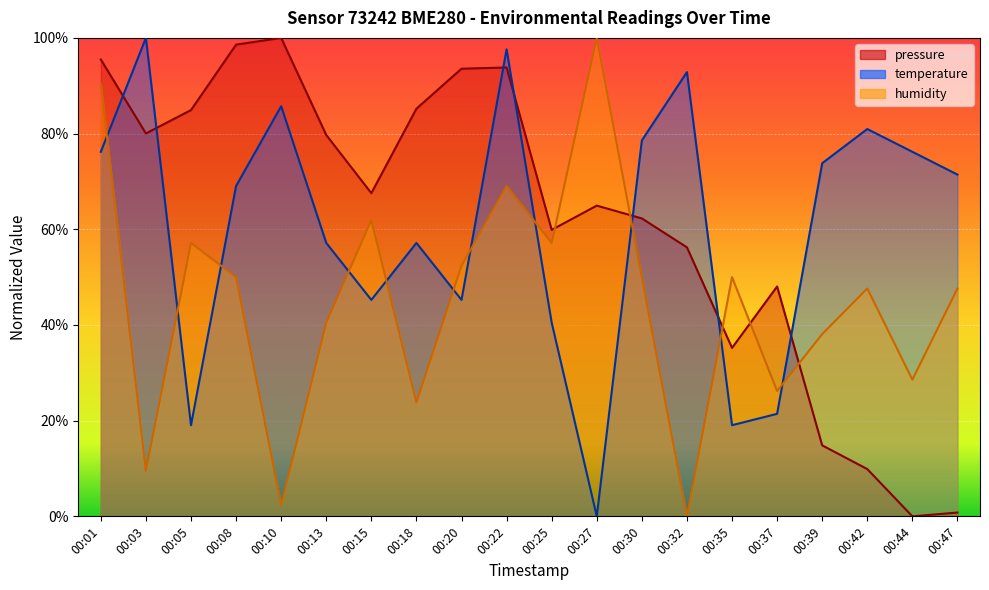

Reading left to right, extract all data points from this chart.

pressure: 95.5	80.0	84.9	98.6	100.0	79.7	67.5	85.2	93.6	93.8	59.9	64.9	62.3	56.2	35.2	48.0	14.8	9.9	0.0	0.8
temperature: 76.2	100.0	19.0	69.0	85.7	57.1	45.2	57.1	45.2	97.6	40.5	0.0	78.6	92.9	19.0	21.4	73.8	81.0	76.2	71.4
humidity: 90.5	9.5	57.1	50.0	2.4	40.5	61.9	23.8	52.4	69.0	57.1	100.0	50.0	0.0	50.0	26.2	38.1	47.6	28.6	47.6